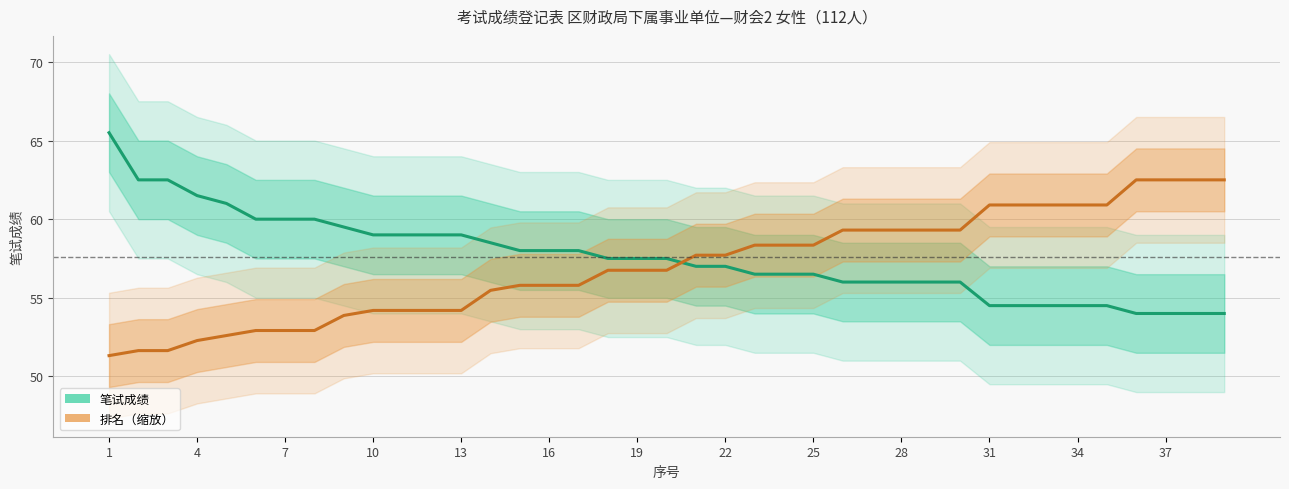

Which series has the largest range (max minus min)?

笔试成绩